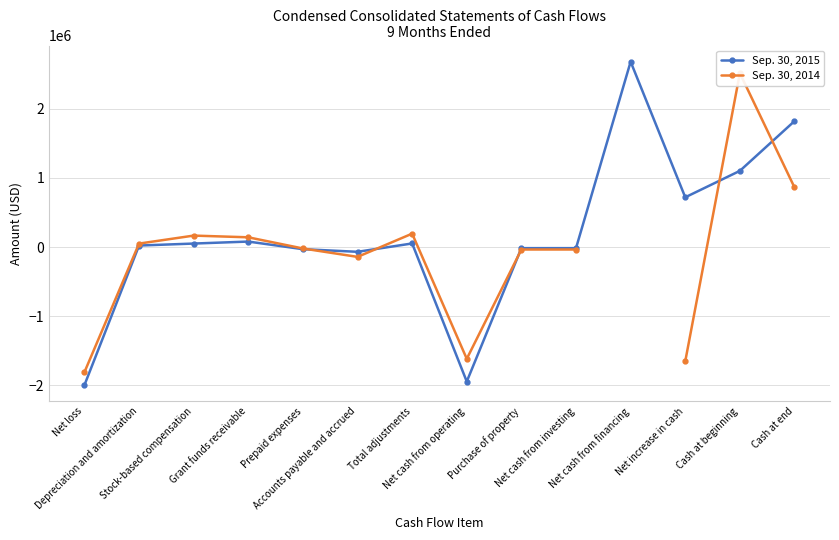

Where does the Sep. 30, 2015 series first go above 50516?

Grant funds receivable